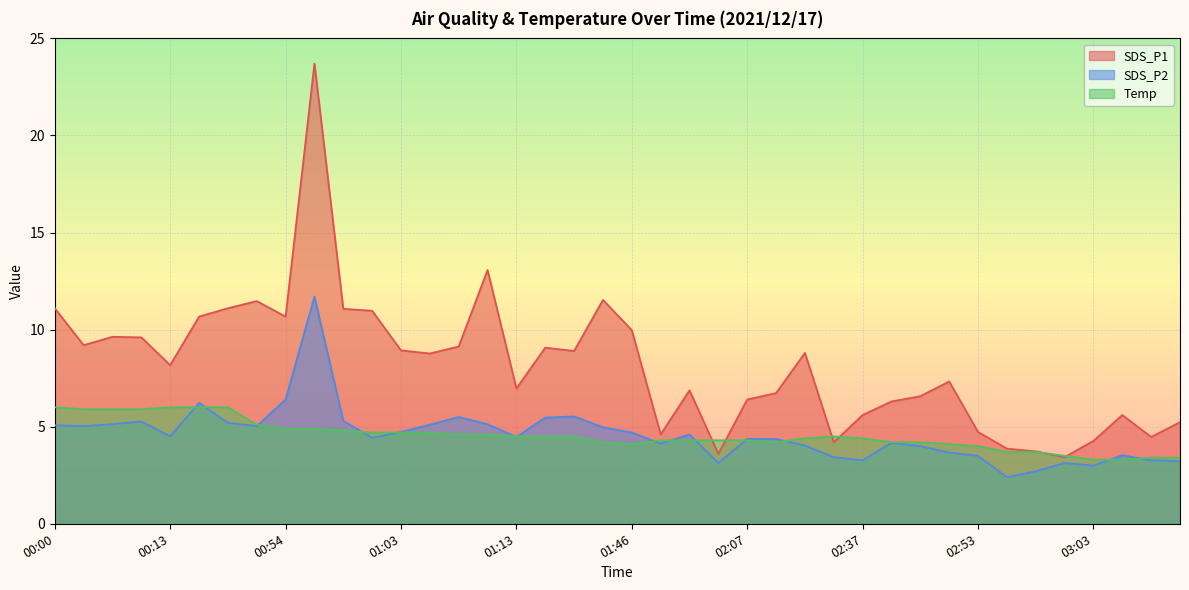

Between 01:18 and 01:01, which is larger?

01:01